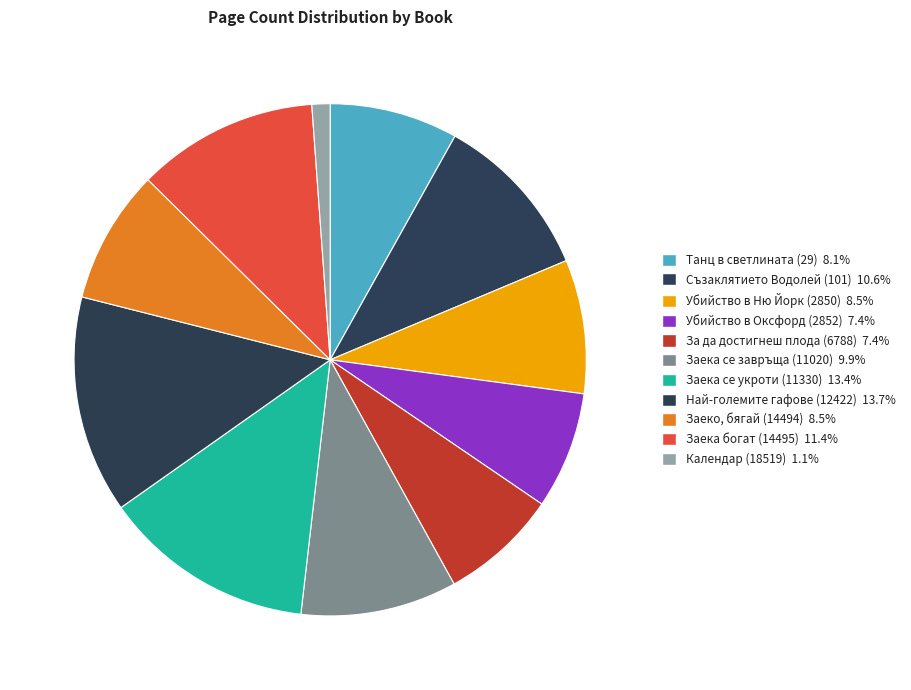

Count the number of slices in the pie.

11